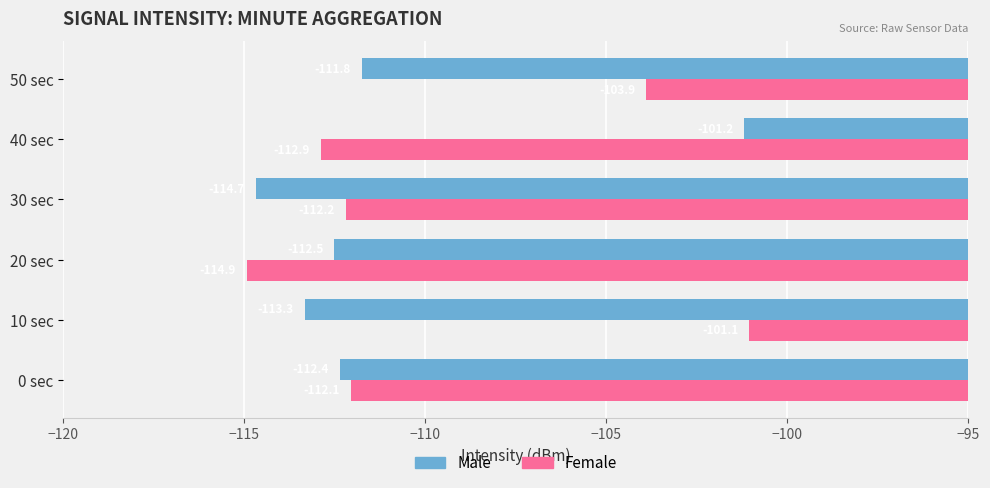

What are all the series names shown in the legend?

Male, Female